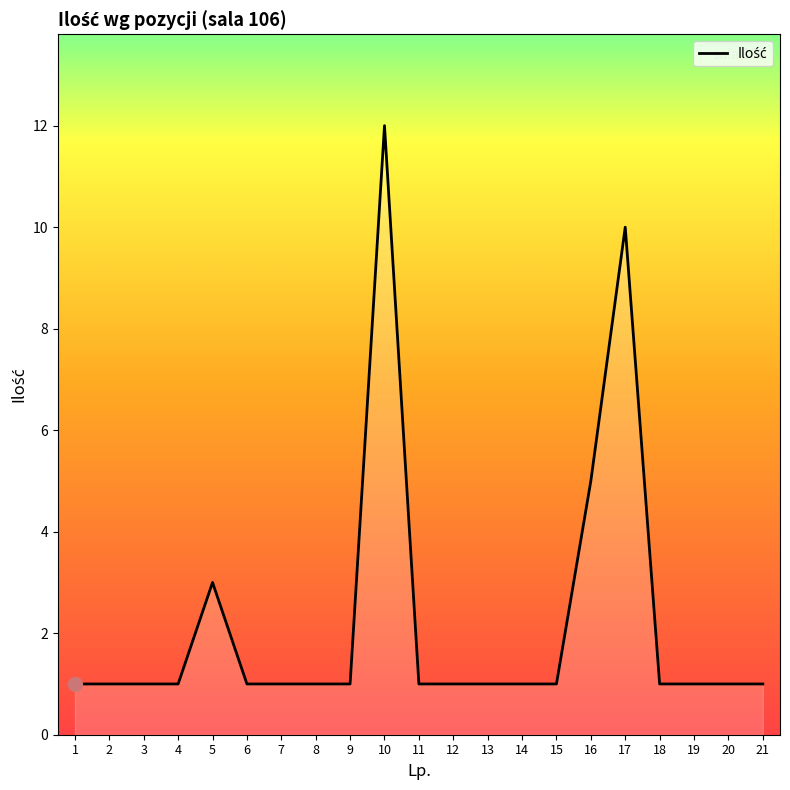

Does the chart display data point markers on the line(s)?

No